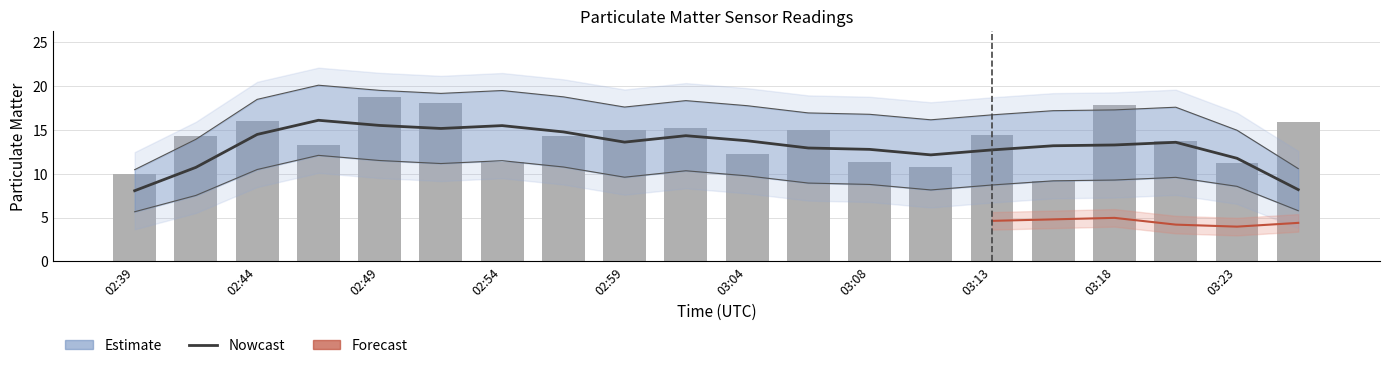

True or false: the data shows 11.3 at 03:23.

True